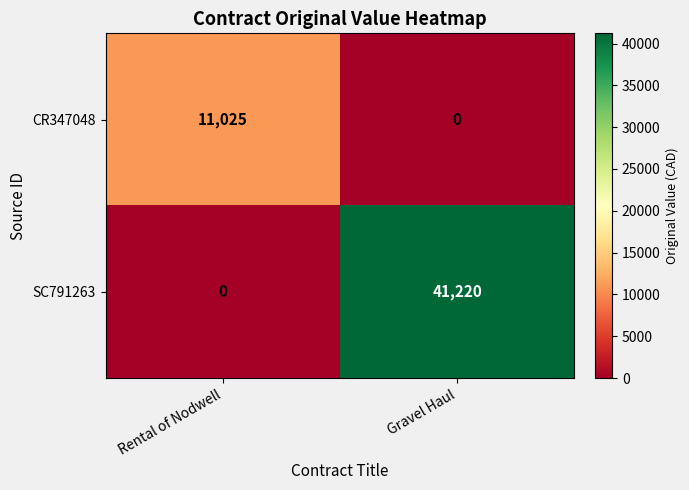

Which category has the lowest value in the CR347048 series?

Gravel Haul